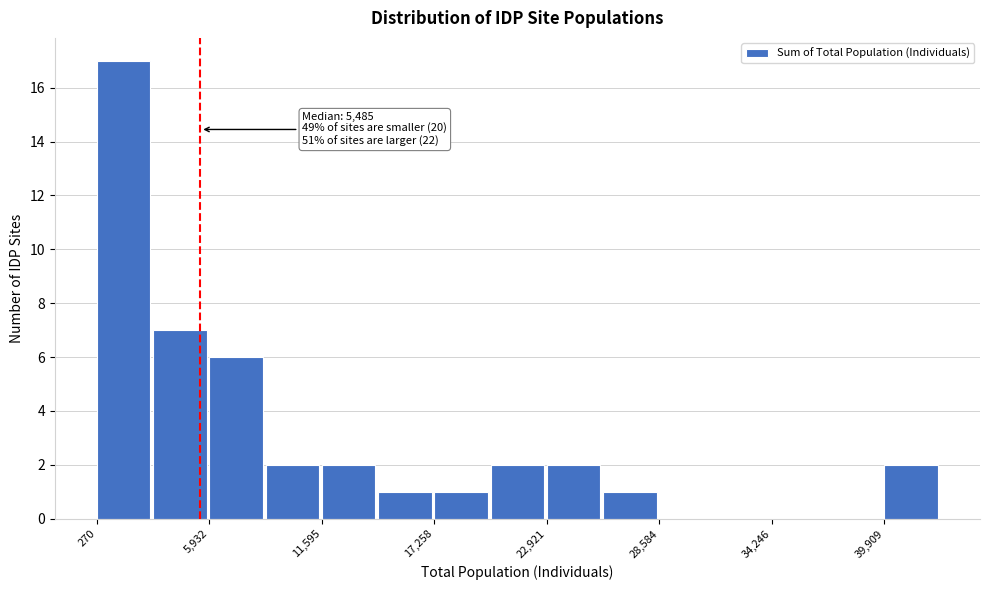

Read against the x-axis, roughly where is the centre of the tallest bar?

2000